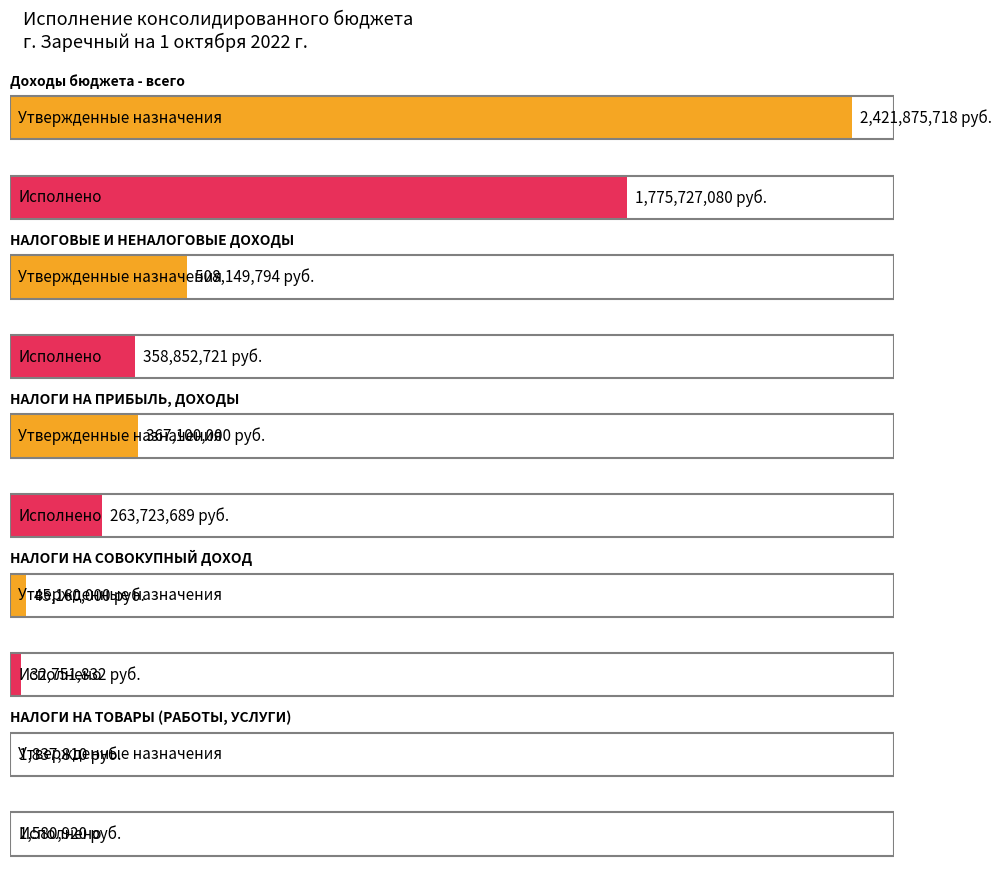

Which series has the largest total across all categories?

Утвержденные назначения